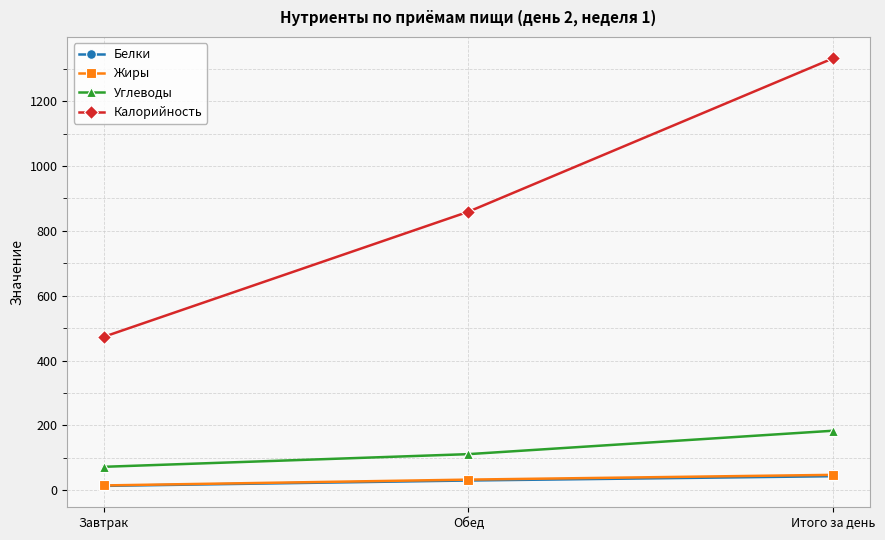

The value of Углеводы at Итого за день is 123.2. True or false?

False